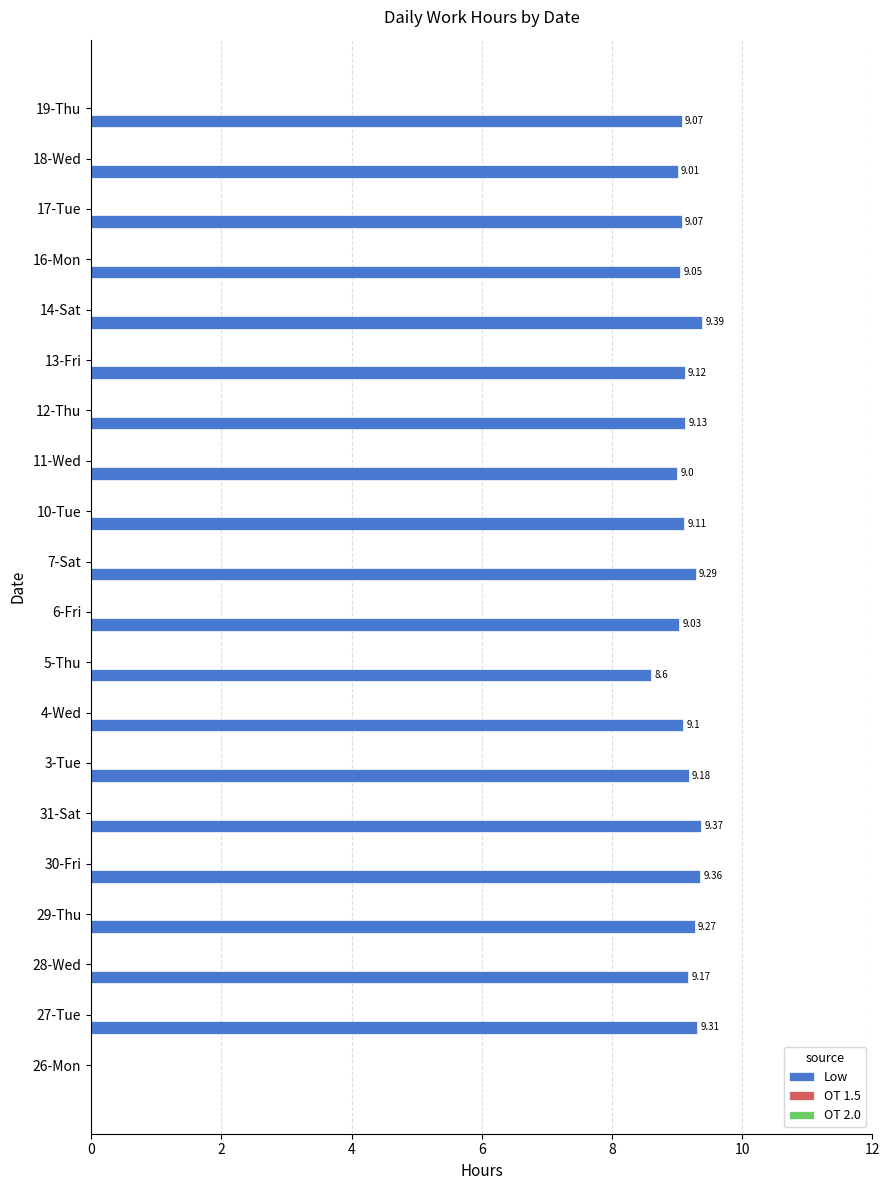

What is the ratio of the value at 6-Fri to the value at 12-Thu?

1.0